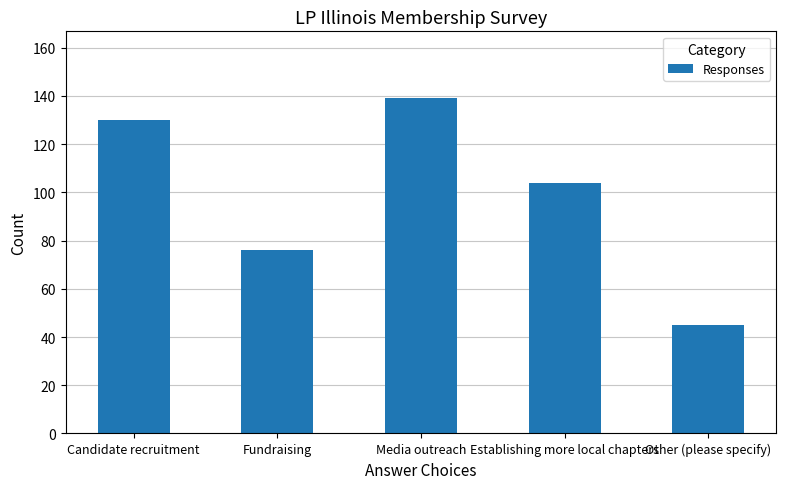

What is the average value?

99